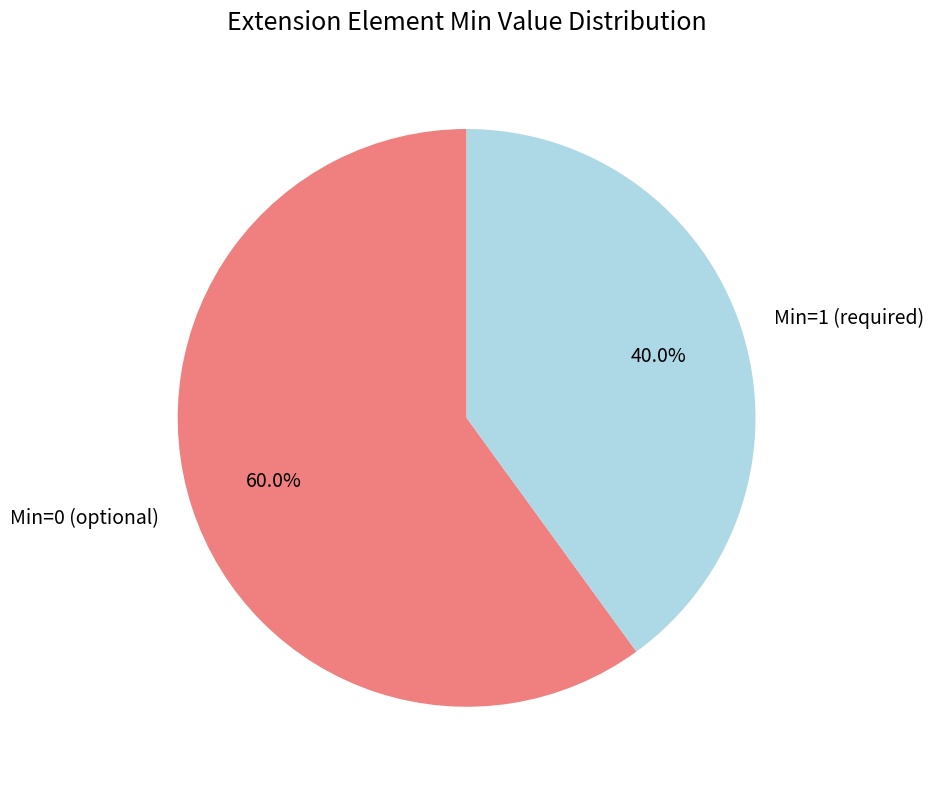

Rank the categories by value from highest to lowest.

Min=0 (optional), Min=1 (required)